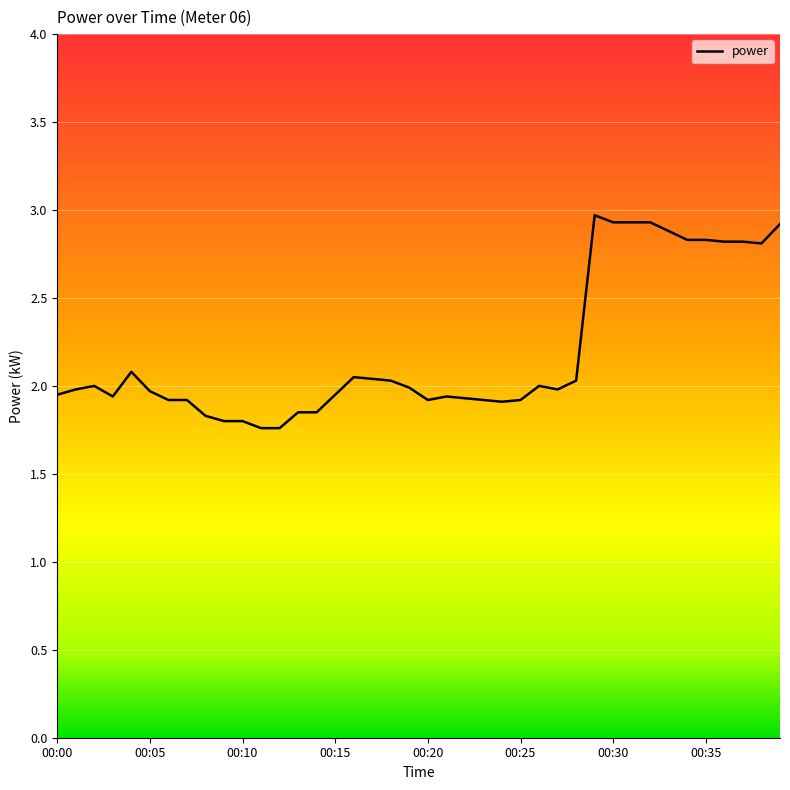

What is the difference between the values at 00:36 and 00:05?

0.8